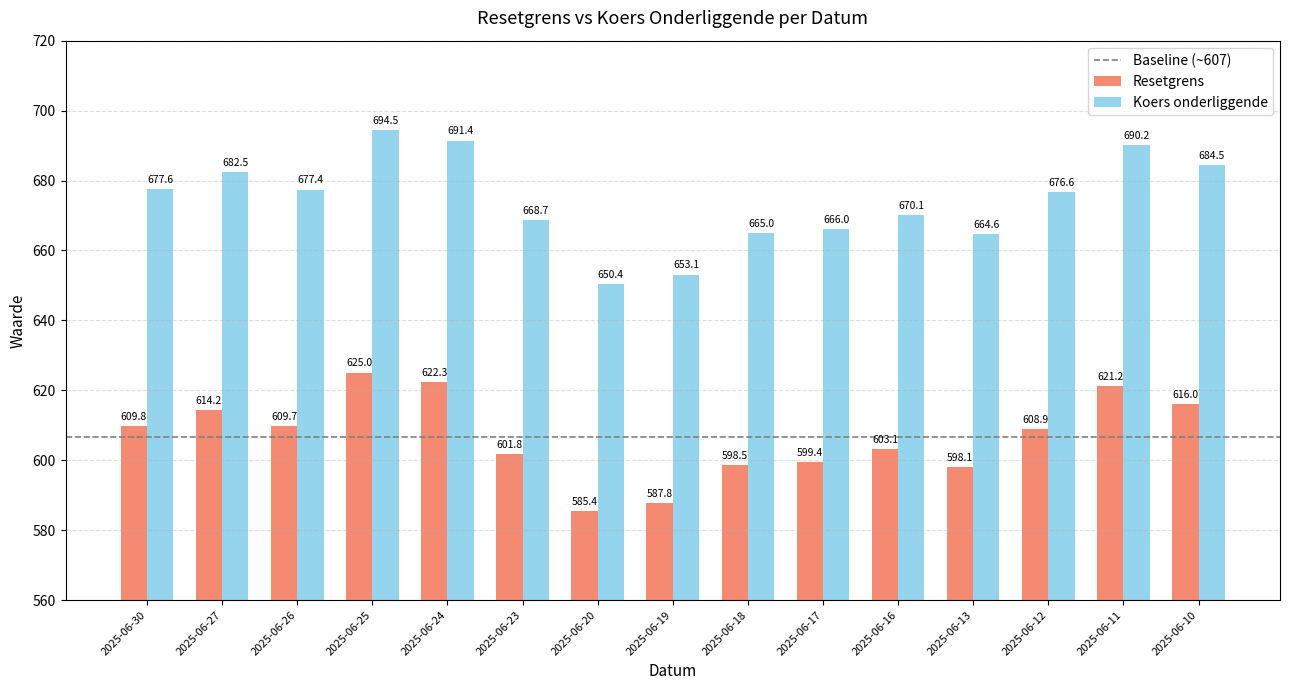

How many bars are there in each group?

2